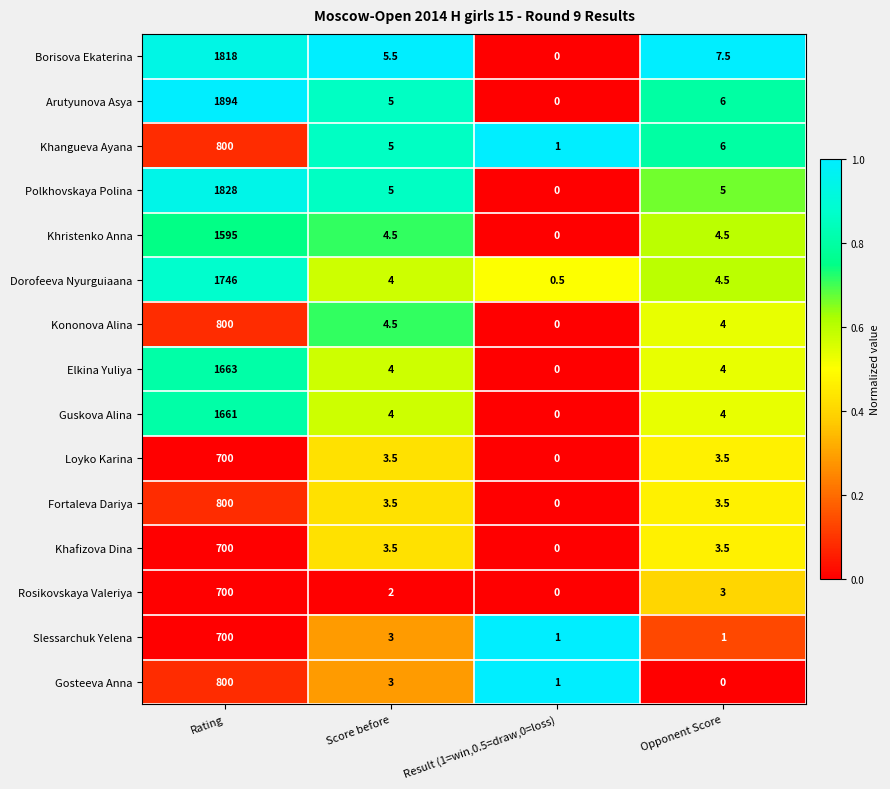

How many data points does each series have?

4